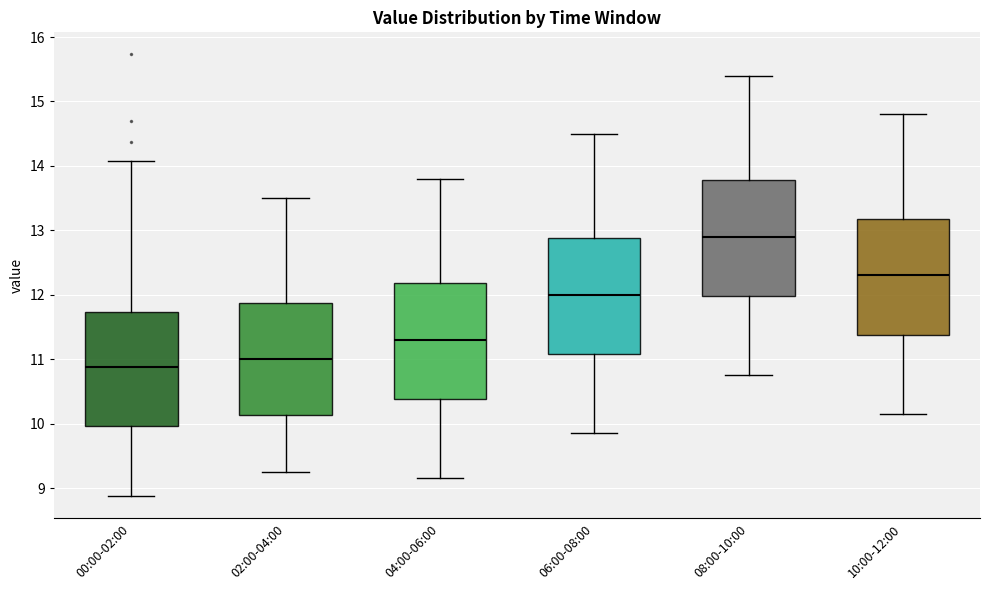

Which box's median line is the lowest?

00:00-02:00